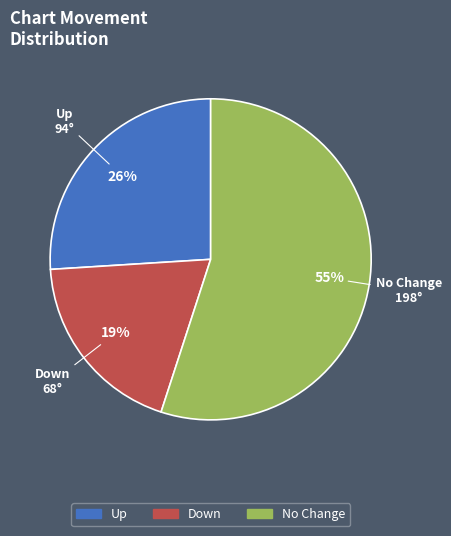

To the nearest percent, what is the difference between the largest and smallest slice percentages?

36%